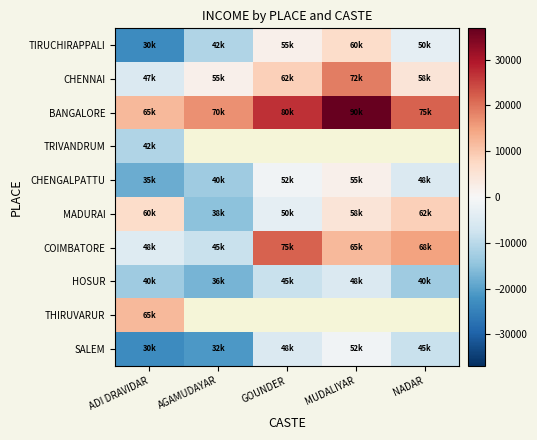

Which has a higher value, AGAMUDAYAR or NADAR?

NADAR